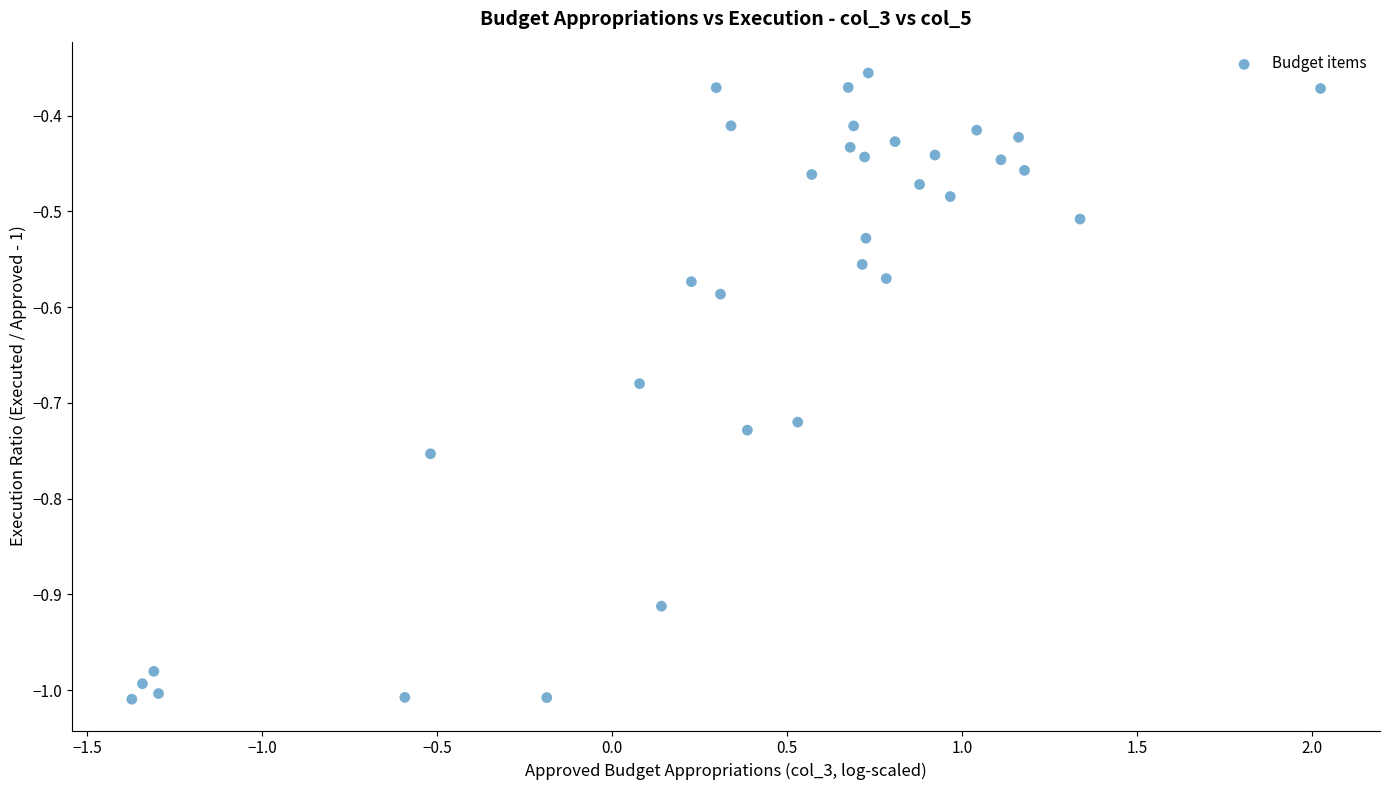

What is the range of Y values (max minus min)?

0.7